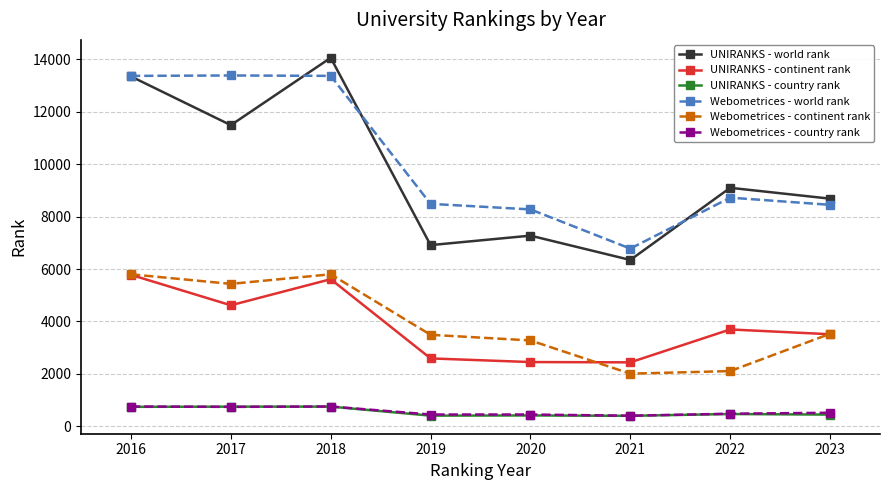

At how many categories does at least one series exceed 4972?

8